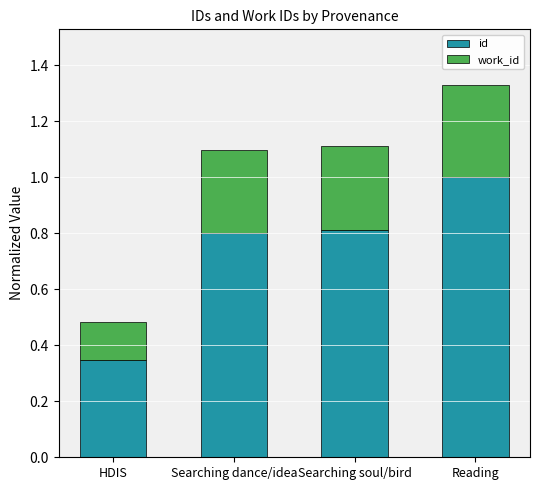

Which series has the widest spread of values?

id